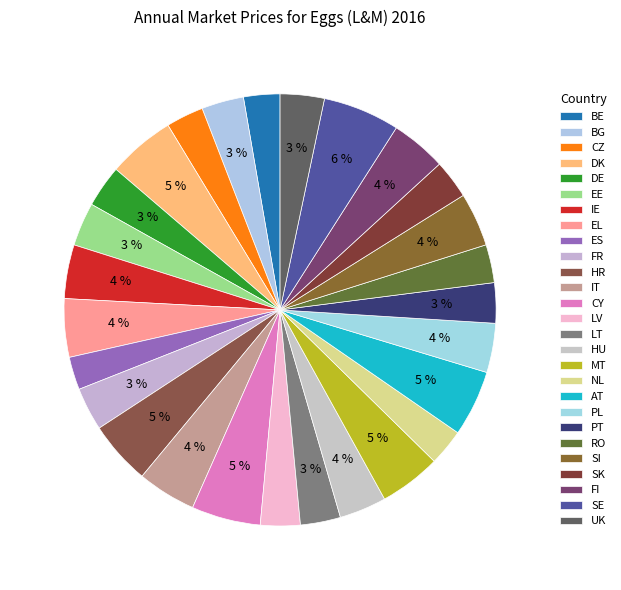

Count the number of slices in the pie.

27